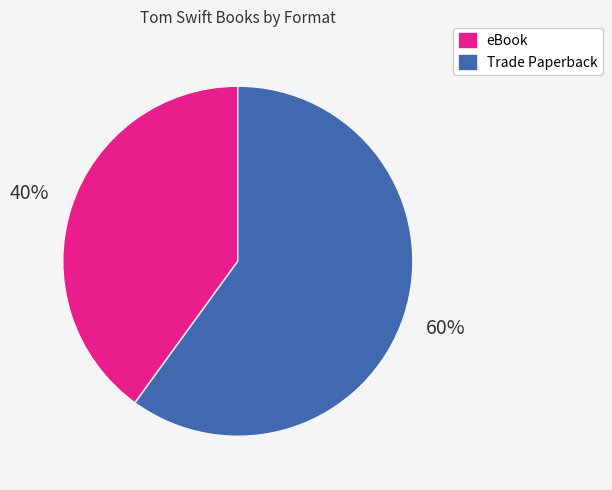

To the nearest percent, what is the difference between the eBook and Trade Paperback slice percentages?

20%